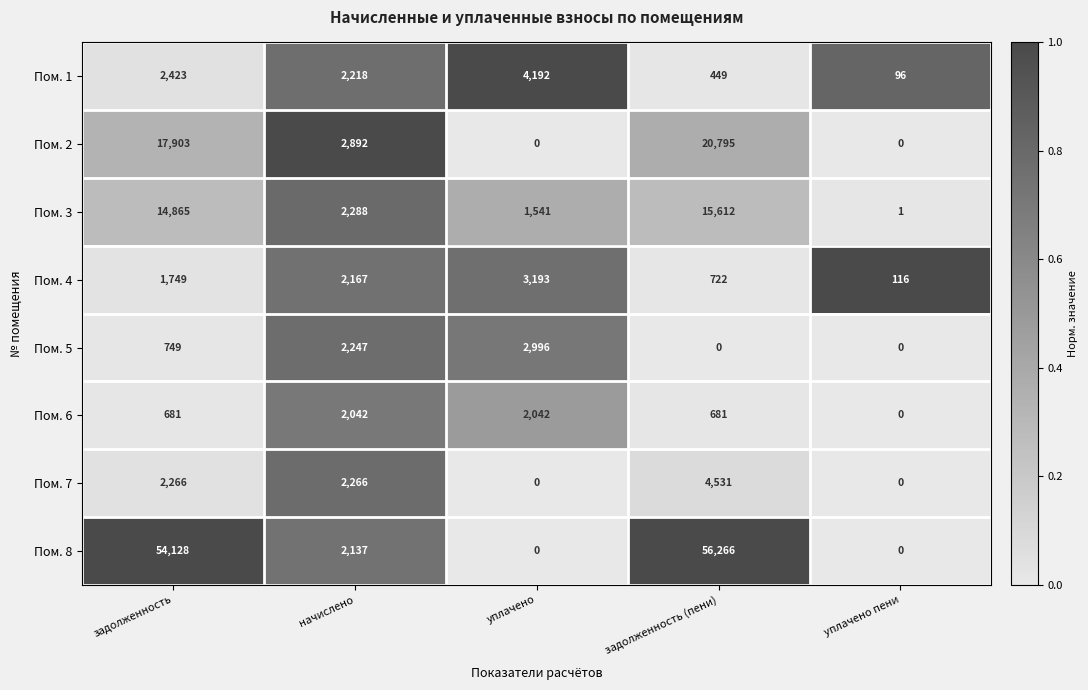

Read the Пом. 4 value at задолженность, to the nearest 10.

1750